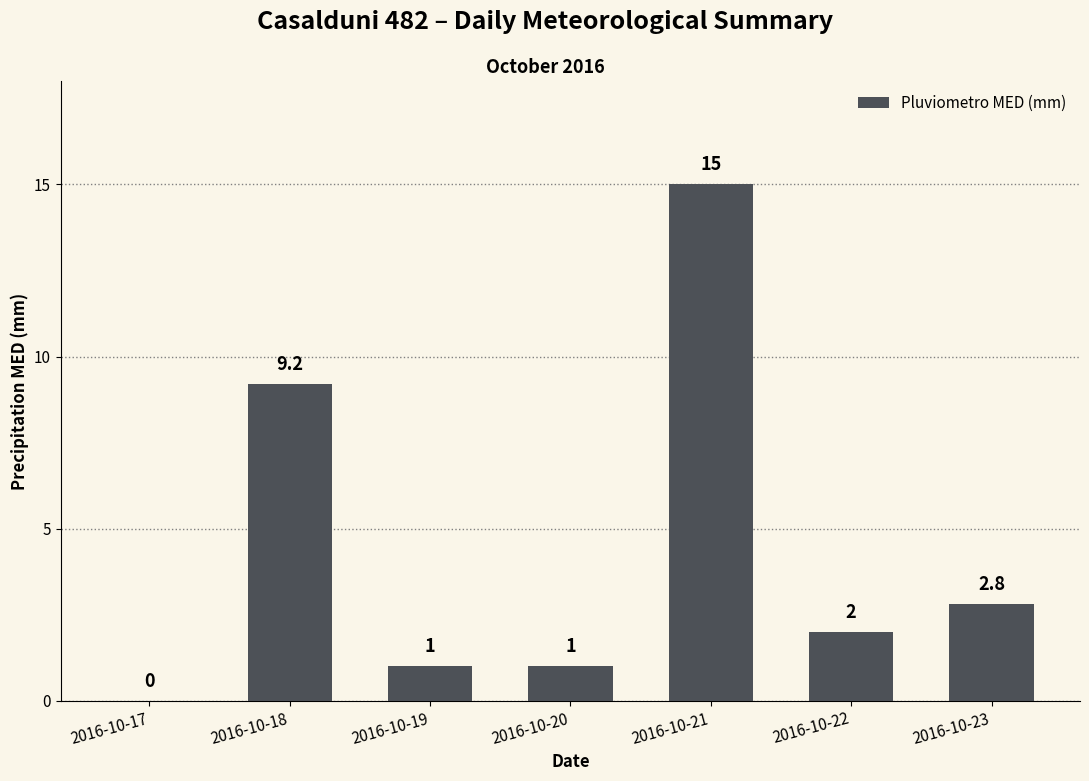

At which category does the chart reach its peak across all series?

2016-10-21